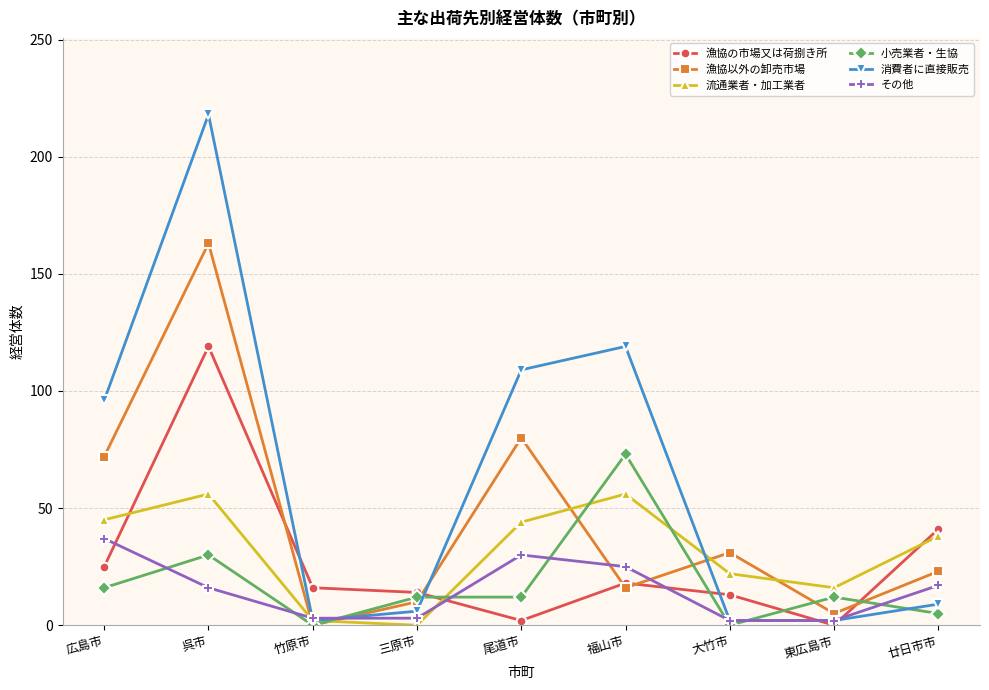

Where is 漁協の市場又は荷捌き所 nearest to the value 59?

廿日市市